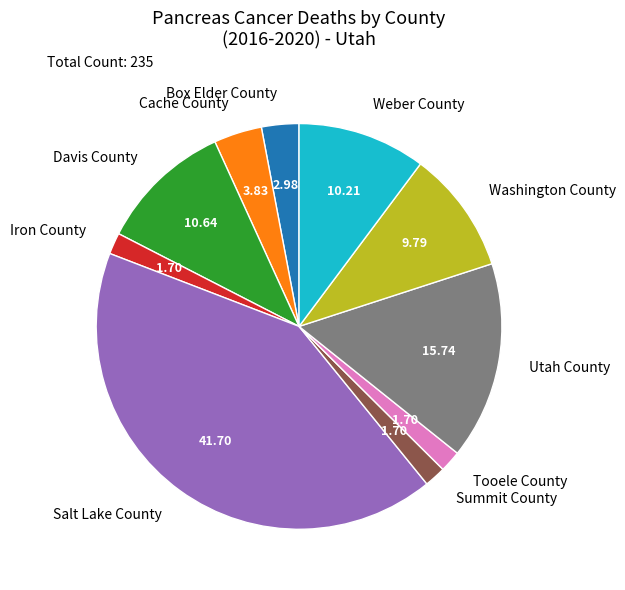

Which slice is the largest?

Salt Lake County